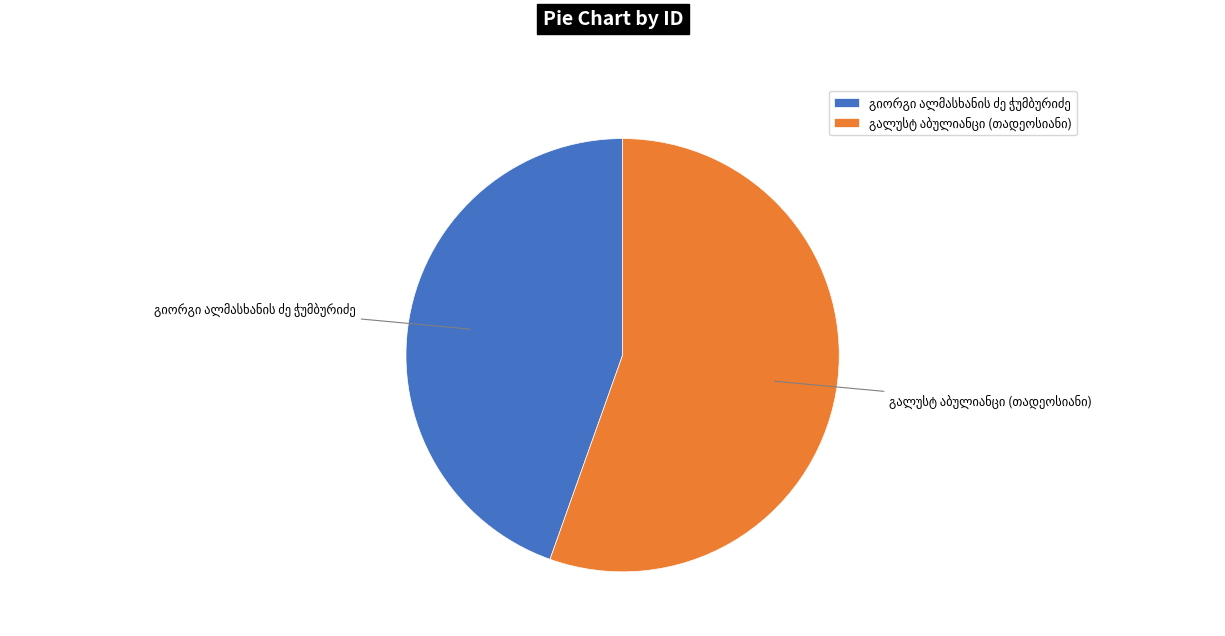

How many segments does this pie chart have?

2